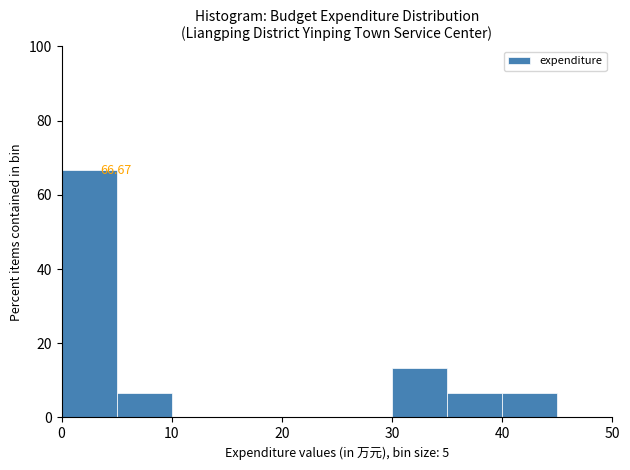

Over which range of the x-axis is the bar tallest?

0 to 5